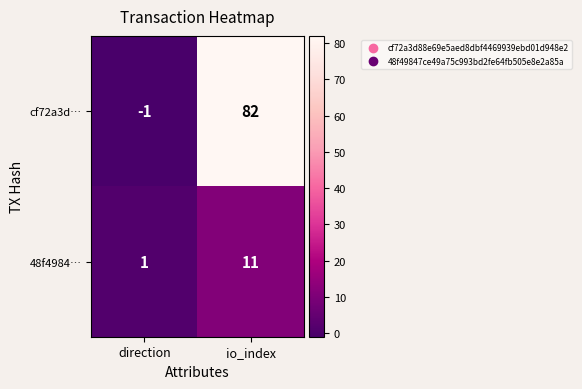

At which category is the sum across all series the highest?

io_index